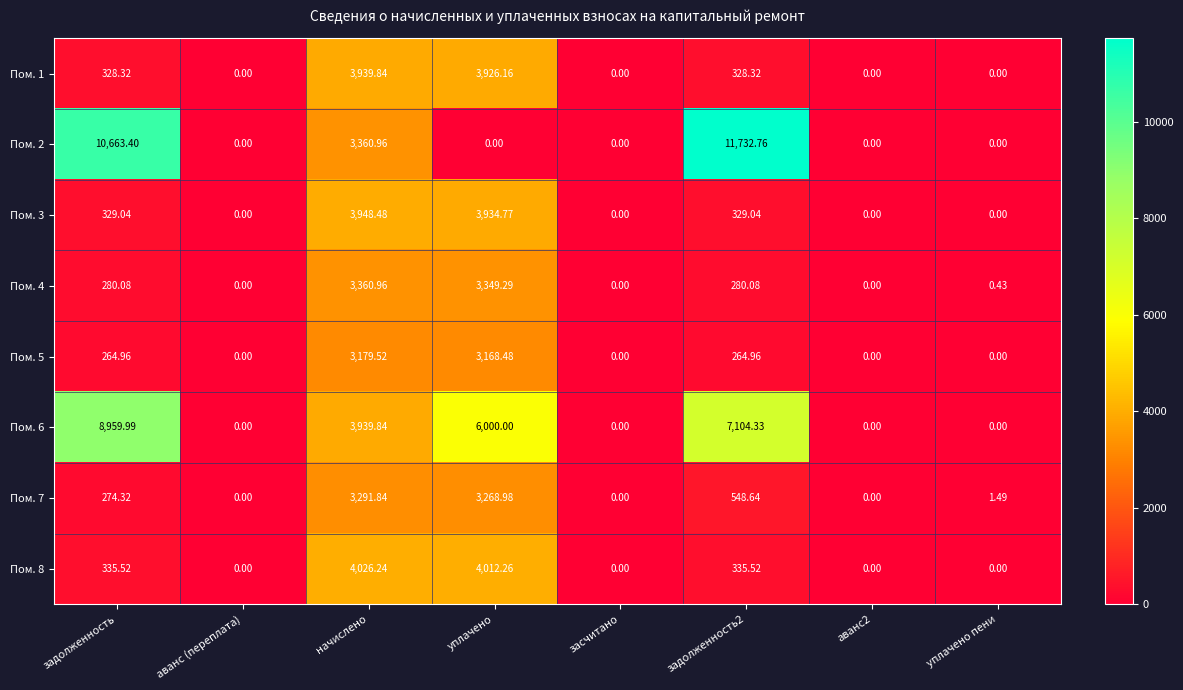

Where does the Пом. 3 series first go above 329?

задолженность